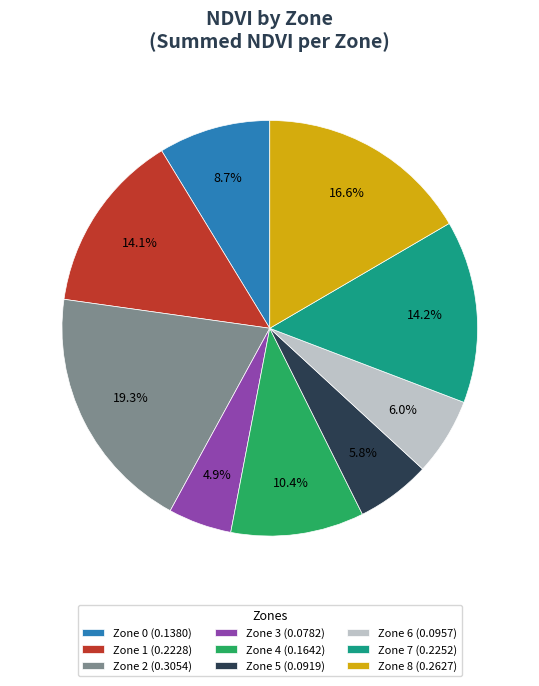

Count the number of slices in the pie.

9